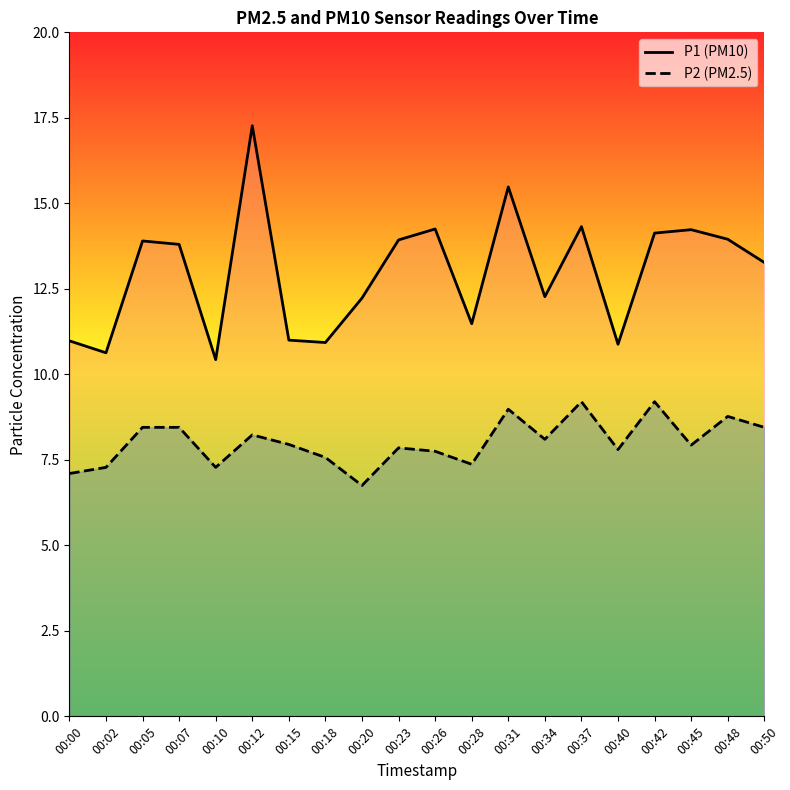

Is the value of P2 at 00:15 greater than the value of P1 at 00:37?

No